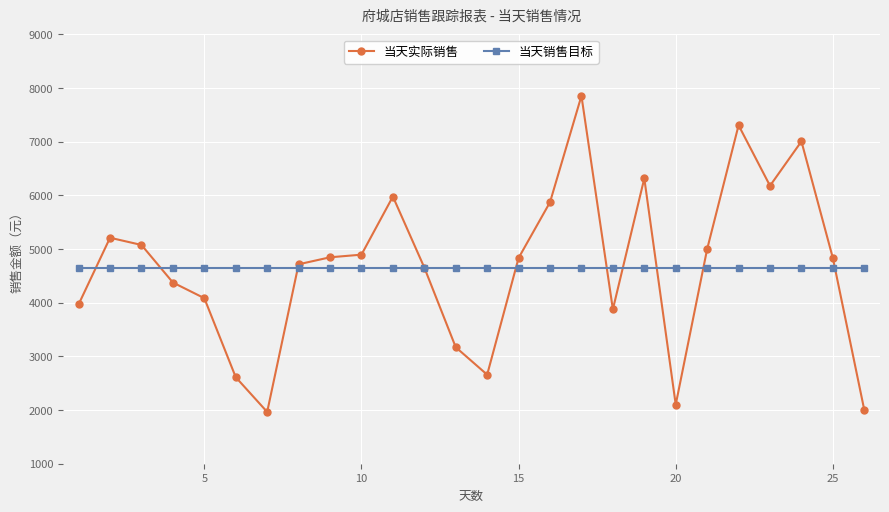

Rank the series by their maximum value, from lowest to highest.

当天销售目标, 当天实际销售